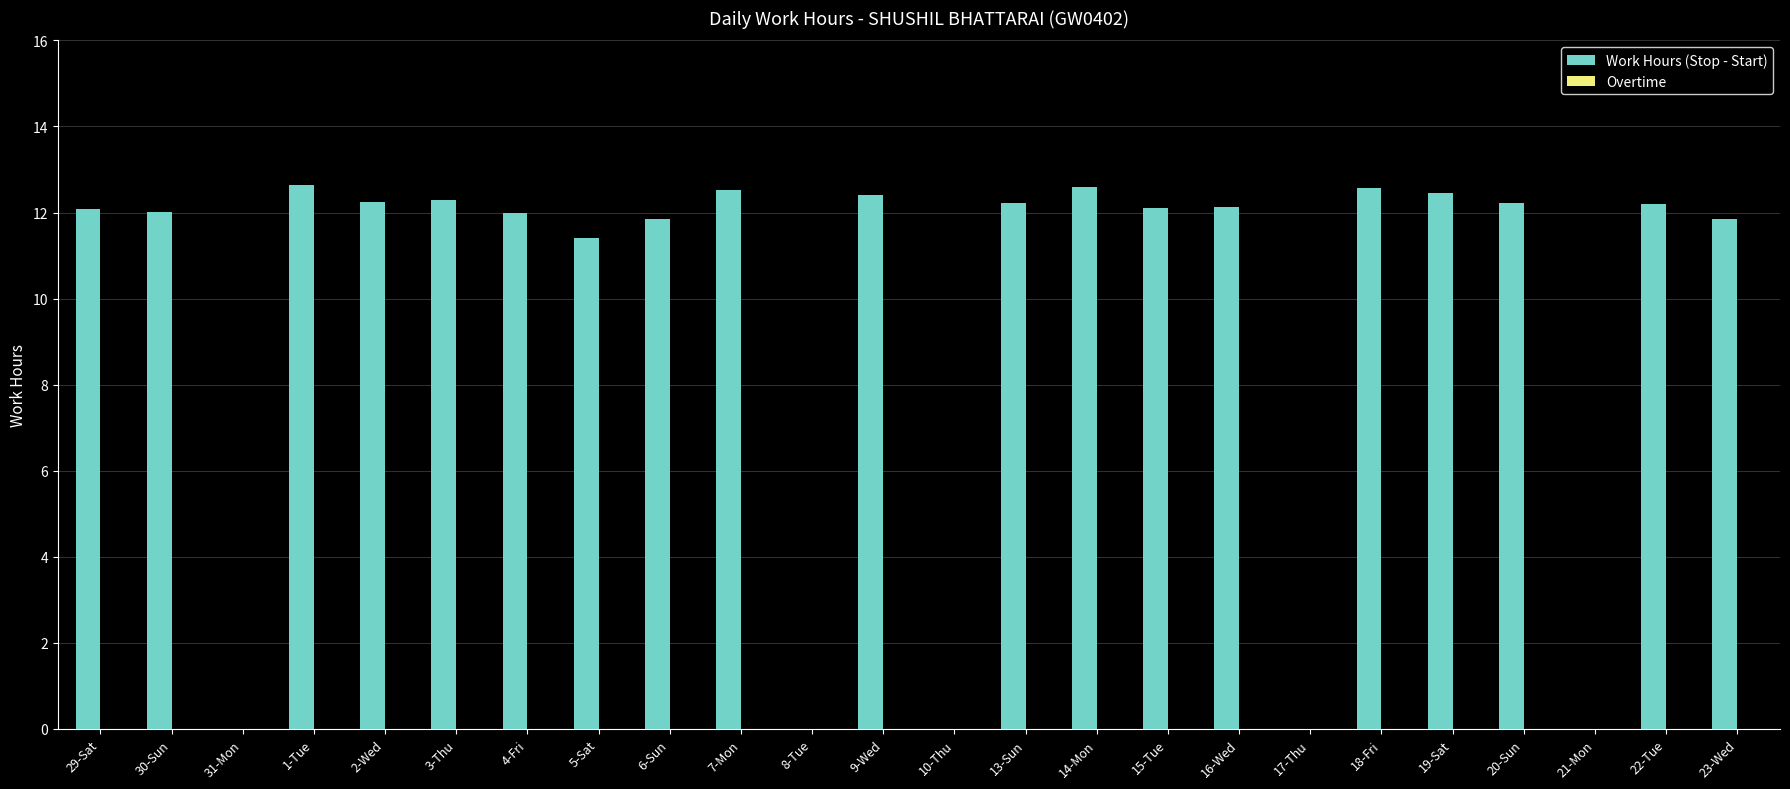

The chart shows a value of 6.7 at 18-Fri. True or false?

False